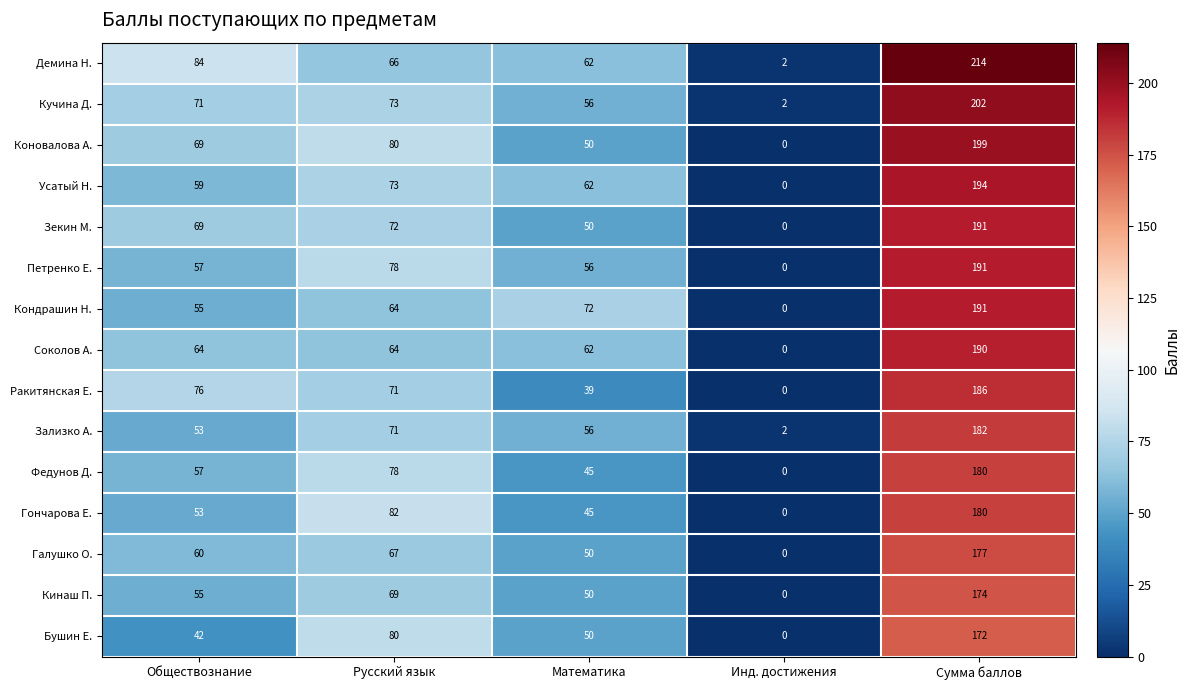

Which label corresponds to the smallest value in the chart?

Инд. достижения